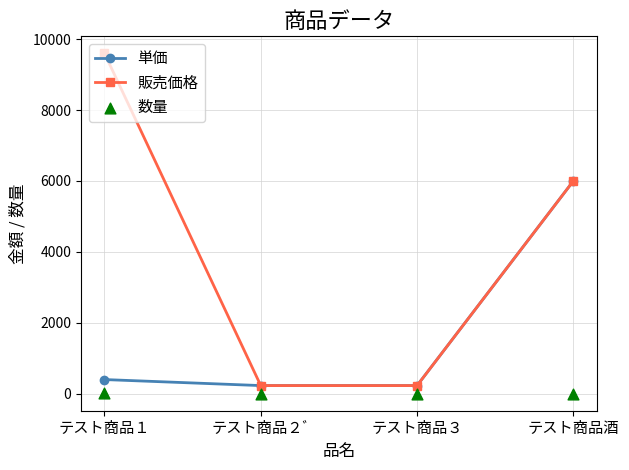

At which category is the sum across all series the highest?

テスト商品酒